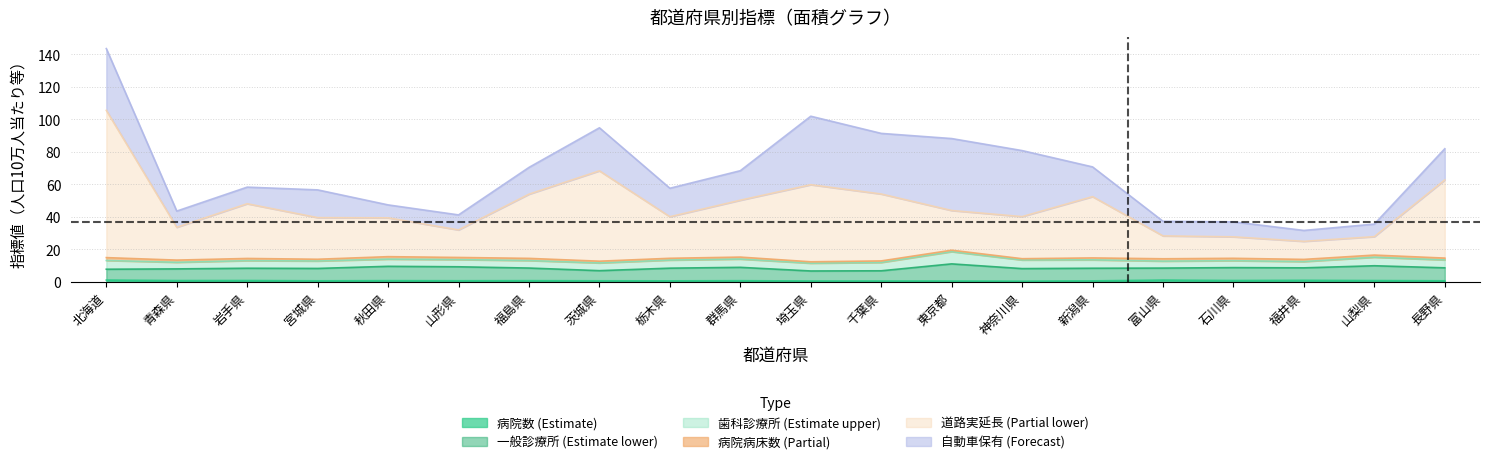

What is the value of the 一般診療所 point at the 9th from the left?

8.4